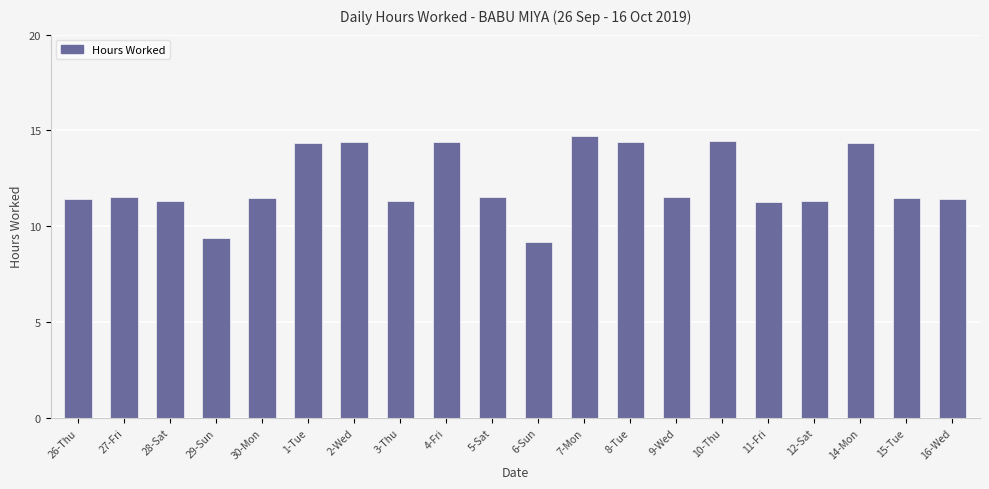

Where does the data first go above 11?

26-Thu